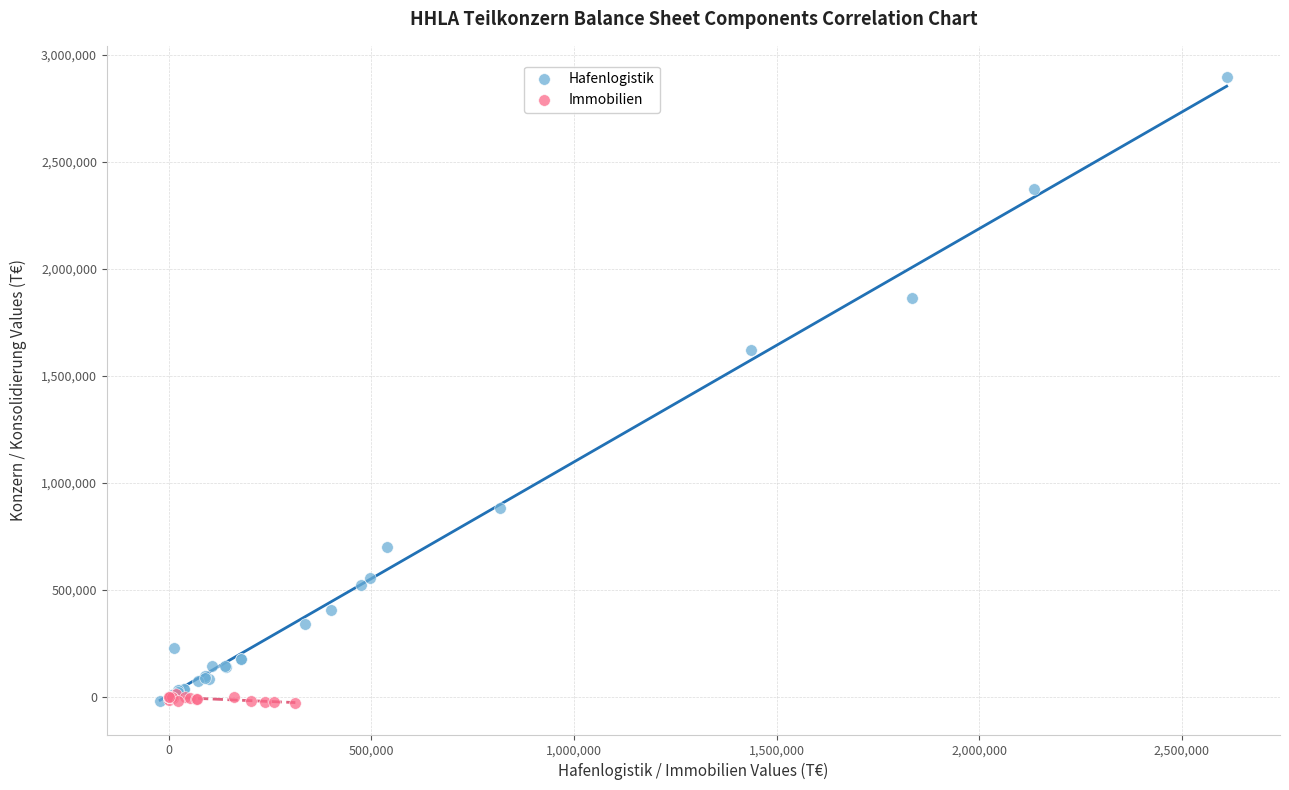

Which series has the largest Y range (max minus min)?

Hafenlogistik